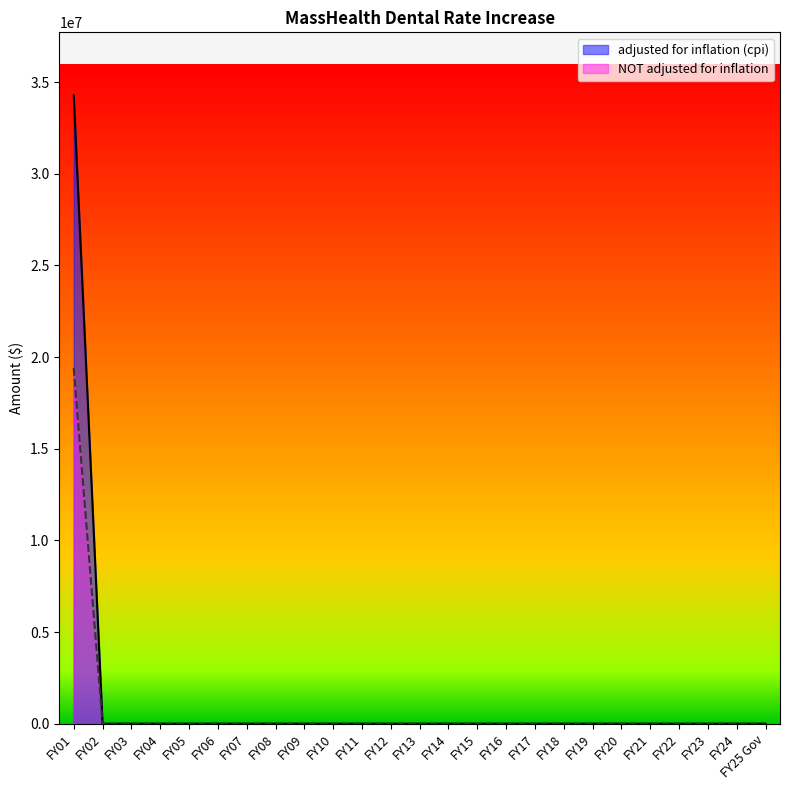

At how many categories does at least one series exceed 32360132?

1